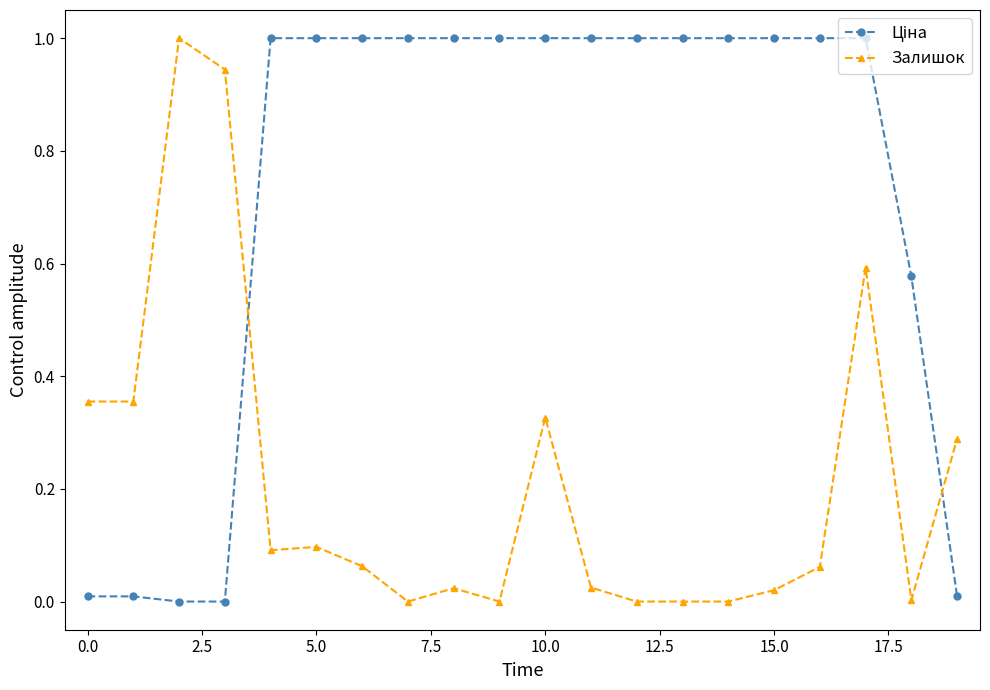

What is the difference between the maximum and second lowest values in the Залишок series?

1.0